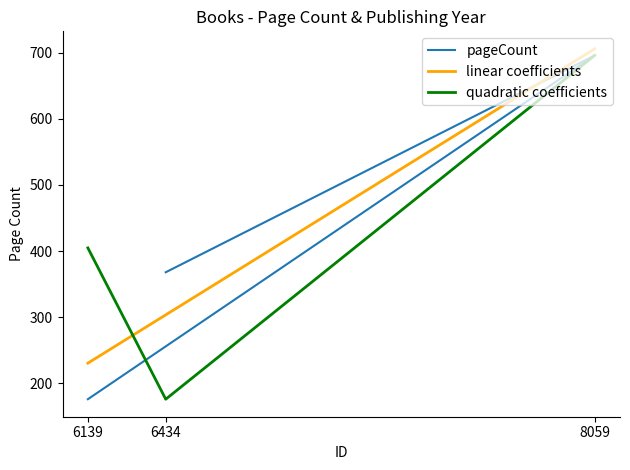

The value of linear coefficients at 6434 is 381.3. True or false?

False